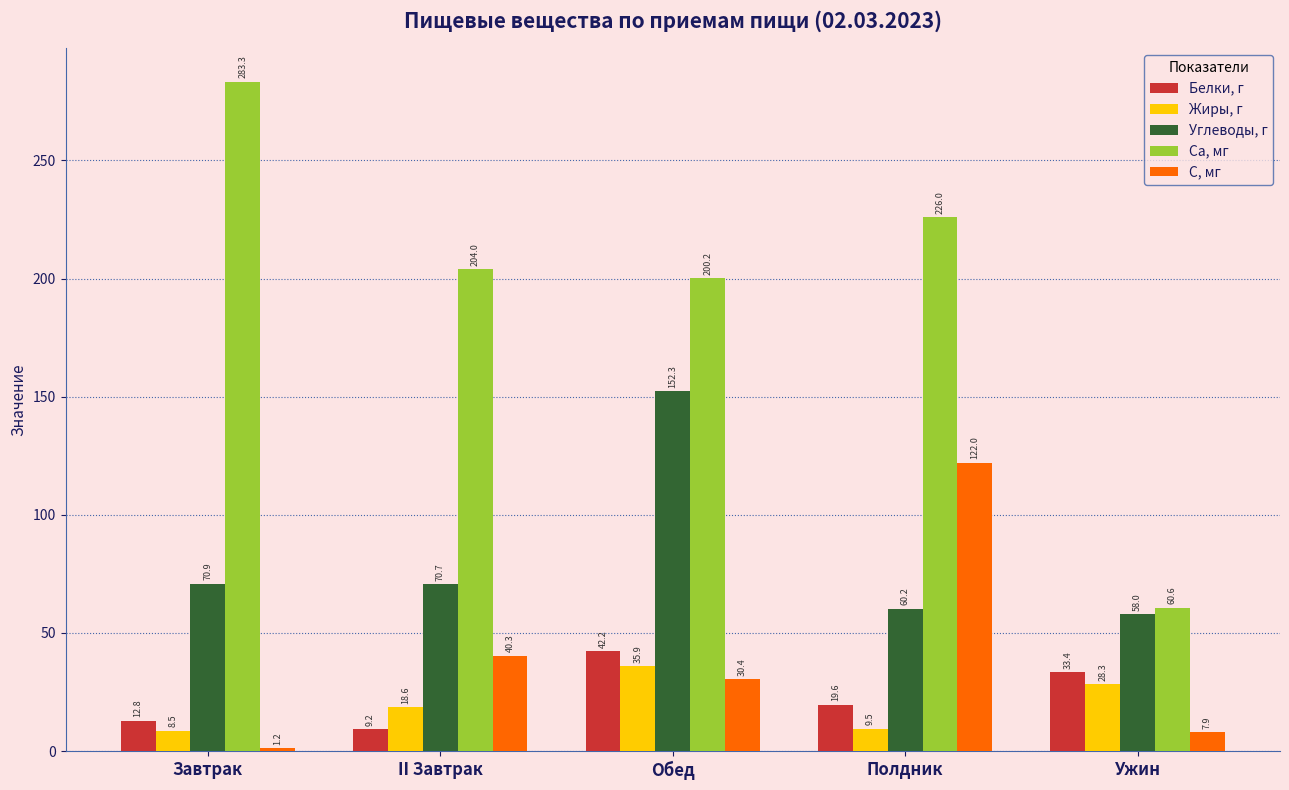

Reading left to right, what are all the values shown in this chart?

Белки, г: Завтрак=12.8	II Завтрак=9.2	Обед=42.2	Полдник=19.6	Ужин=33.4
Жиры, г: Завтрак=8.5	II Завтрак=18.6	Обед=35.9	Полдник=9.5	Ужин=28.3
Углеводы, г: Завтрак=70.9	II Завтрак=70.7	Обед=152.3	Полдник=60.2	Ужин=58.0
Са, мг: Завтрак=283.3	II Завтрак=204.0	Обед=200.2	Полдник=226.0	Ужин=60.6
С, мг: Завтрак=1.2	II Завтрак=40.3	Обед=30.4	Полдник=122.0	Ужин=7.9